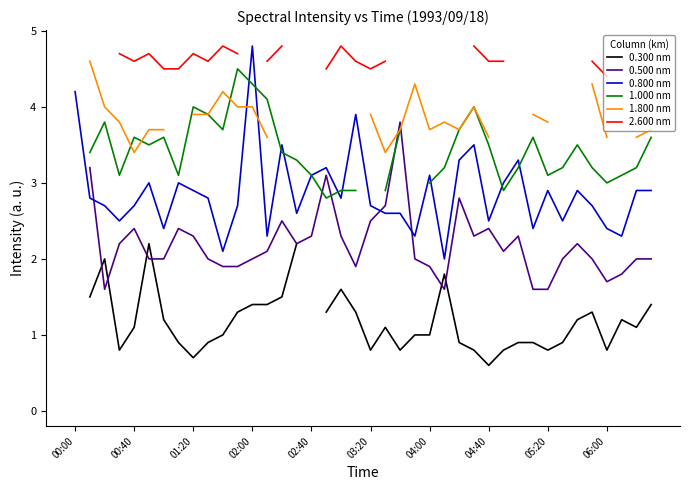

The value of 0.800 nm at 03:20 is 2.7. True or false?

True